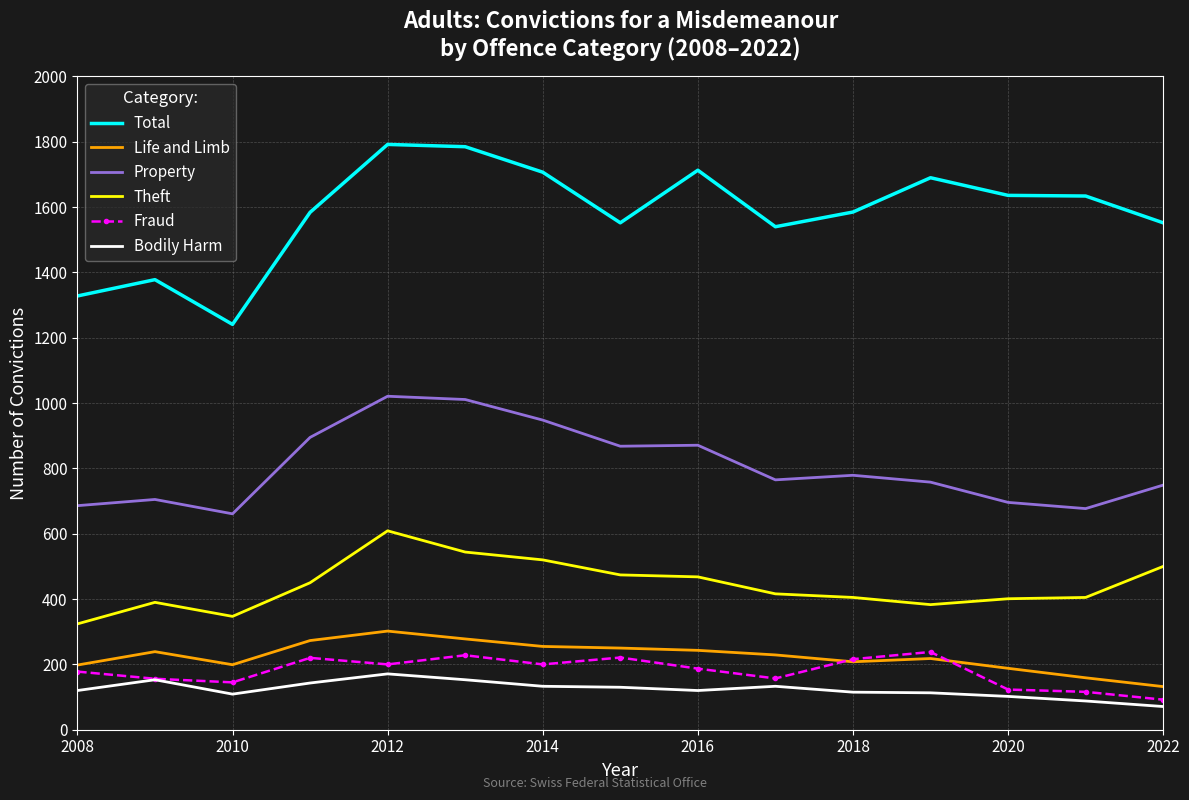

In Property, how many points are lower than both neighbors (excluding endpoints)?

4